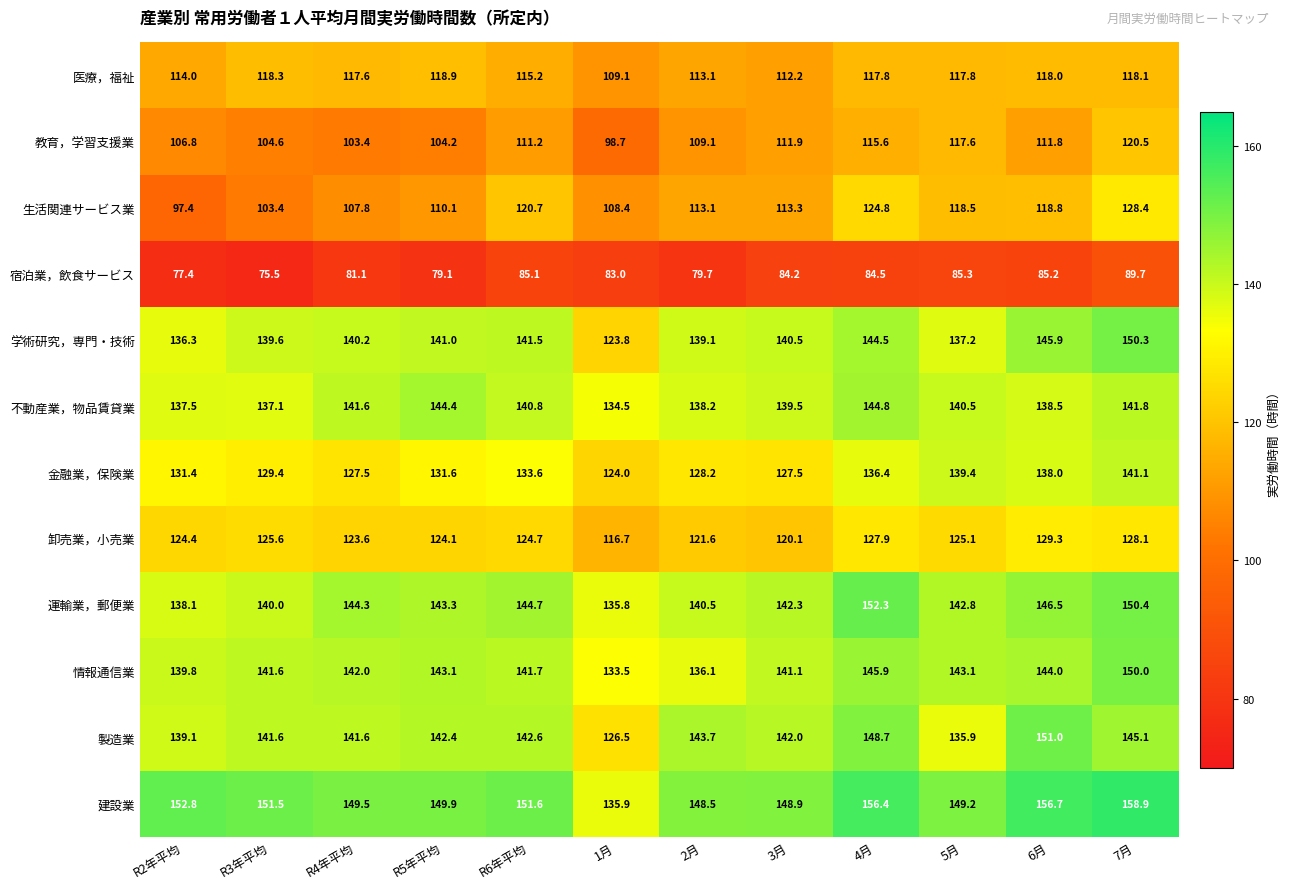

What is the smallest value displayed?

75.5